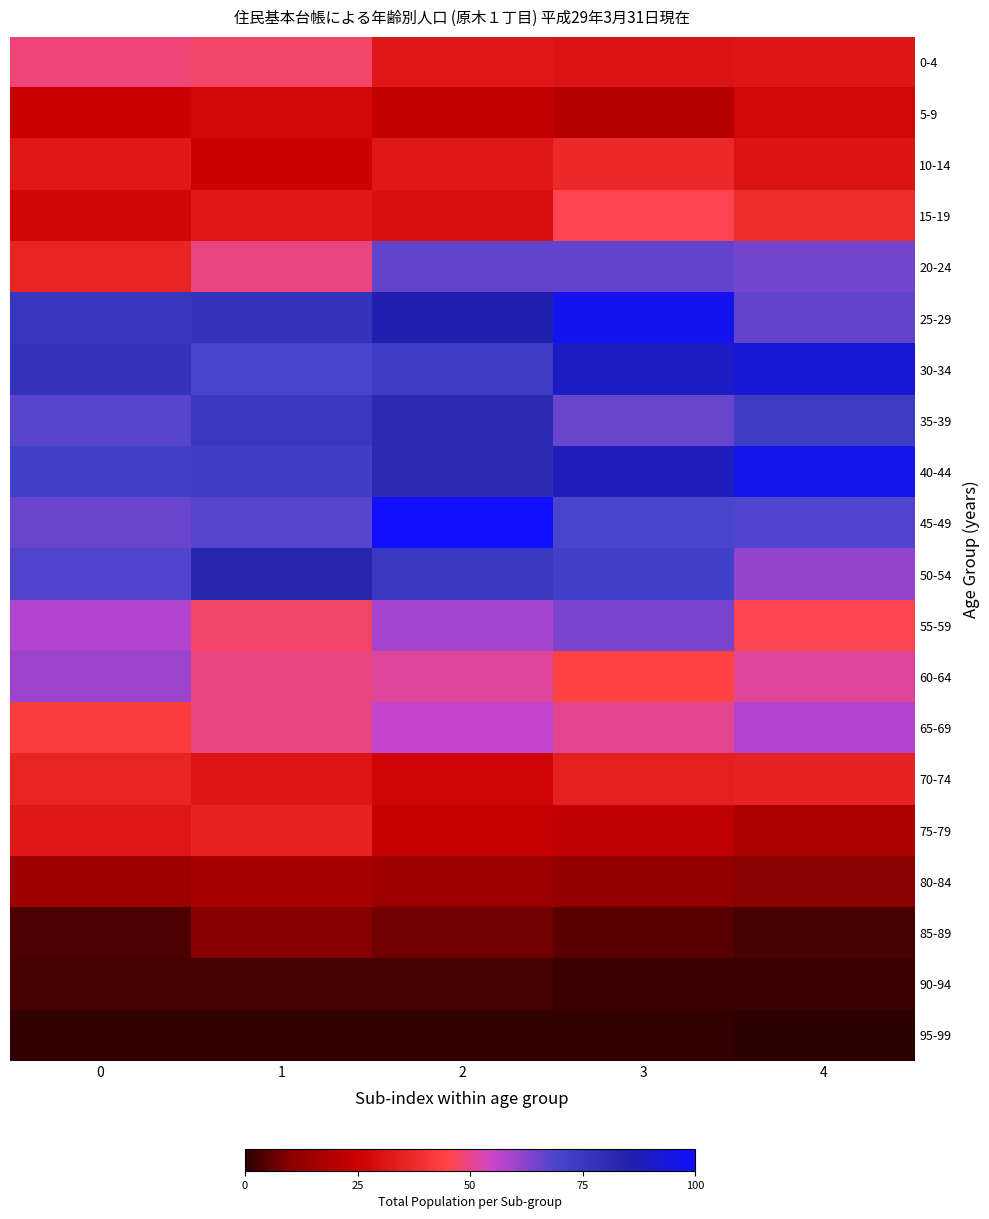

What is the spread (max minus min) of values at 1?

81.9